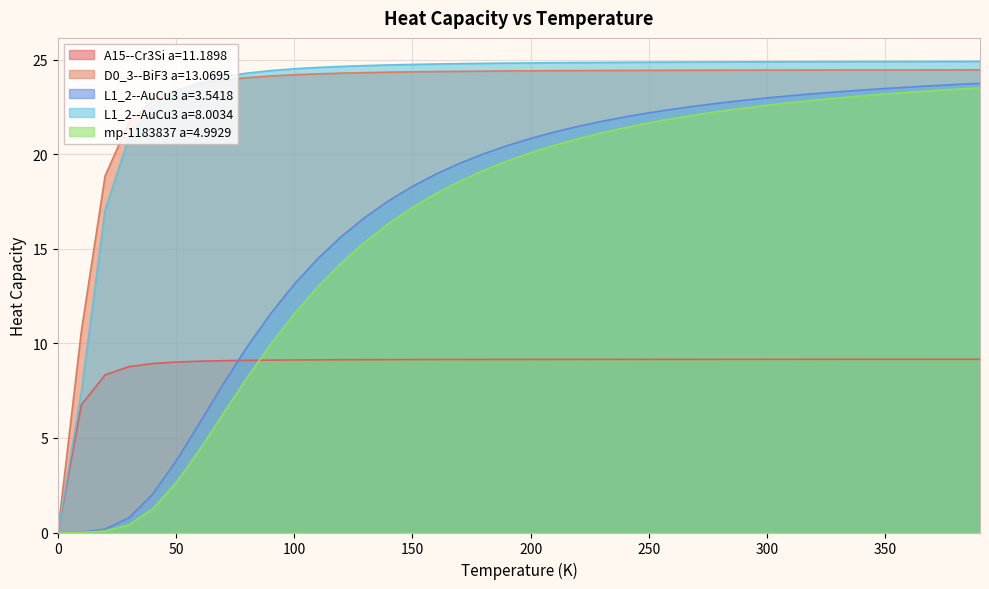

What is the difference between the D0_3--BiF3 a=13.0695 values at 80.0 and 240.0?

0.4